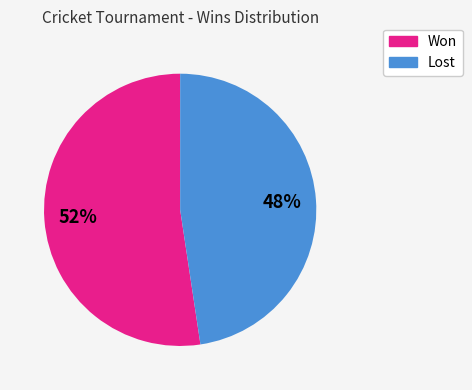

Is there any slice that represents more than half of the pie?

Yes